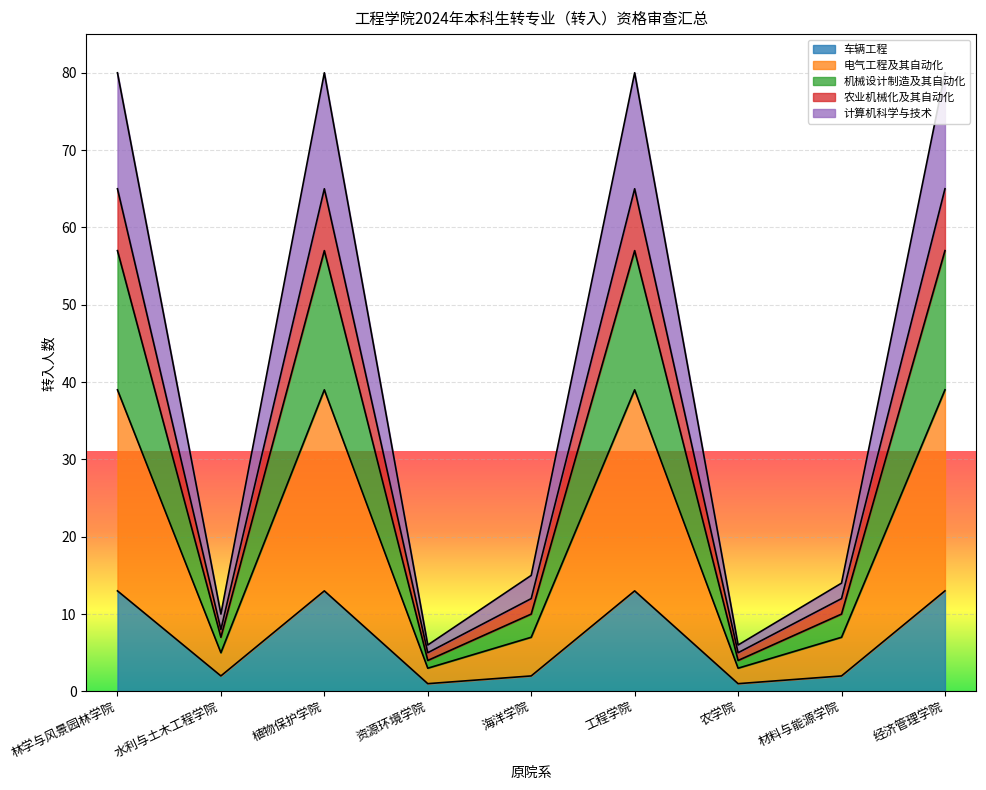

What are all the series names shown in the legend?

车辆工程, 电气工程及其自动化, 机械设计制造及其自动化, 农业机械化及其自动化, 计算机科学与技术